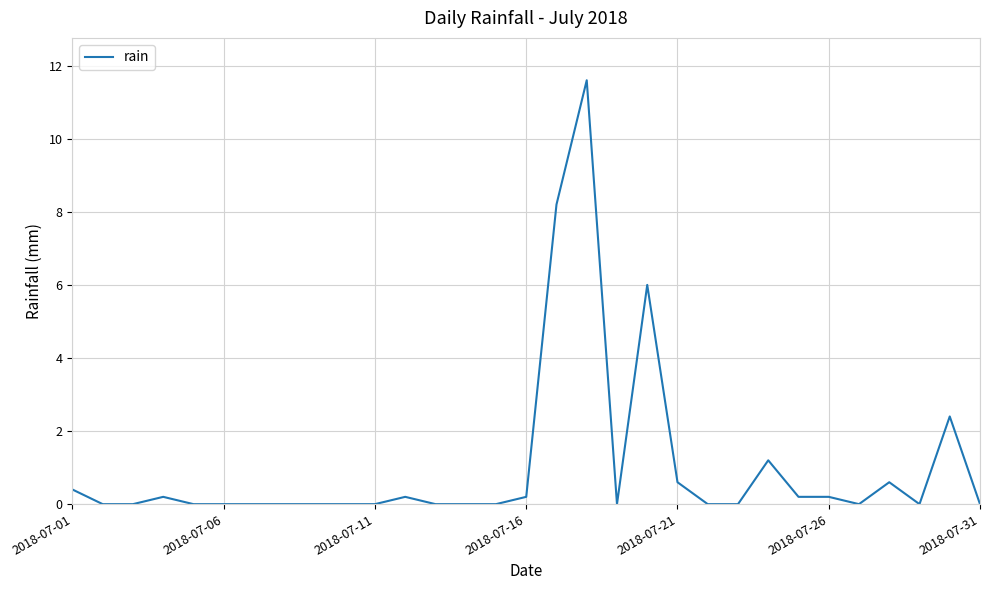

Reading left to right, transcribe all the data shown in this chart.

0.4	0.0	0.0	0.2	0.0	0.0	0.0	0.0	0.0	0.0	0.0	0.2	0.0	0.0	0.0	0.2	8.2	11.6	0.0	6.0	0.6	0.0	0.0	1.2	0.2	0.2	0.0	0.6	0.0	2.4	0.0